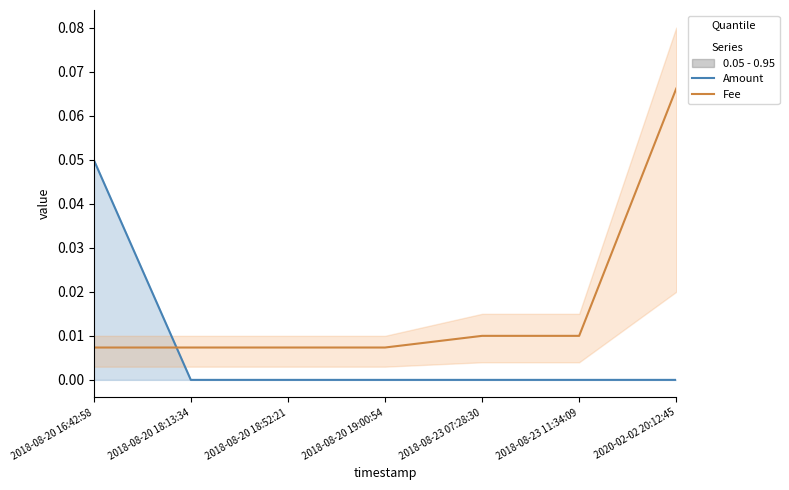

Between which two adjacent categories do Fee and Amount first intersect?

2018-08-20 16:42:58 and 2018-08-20 18:13:34